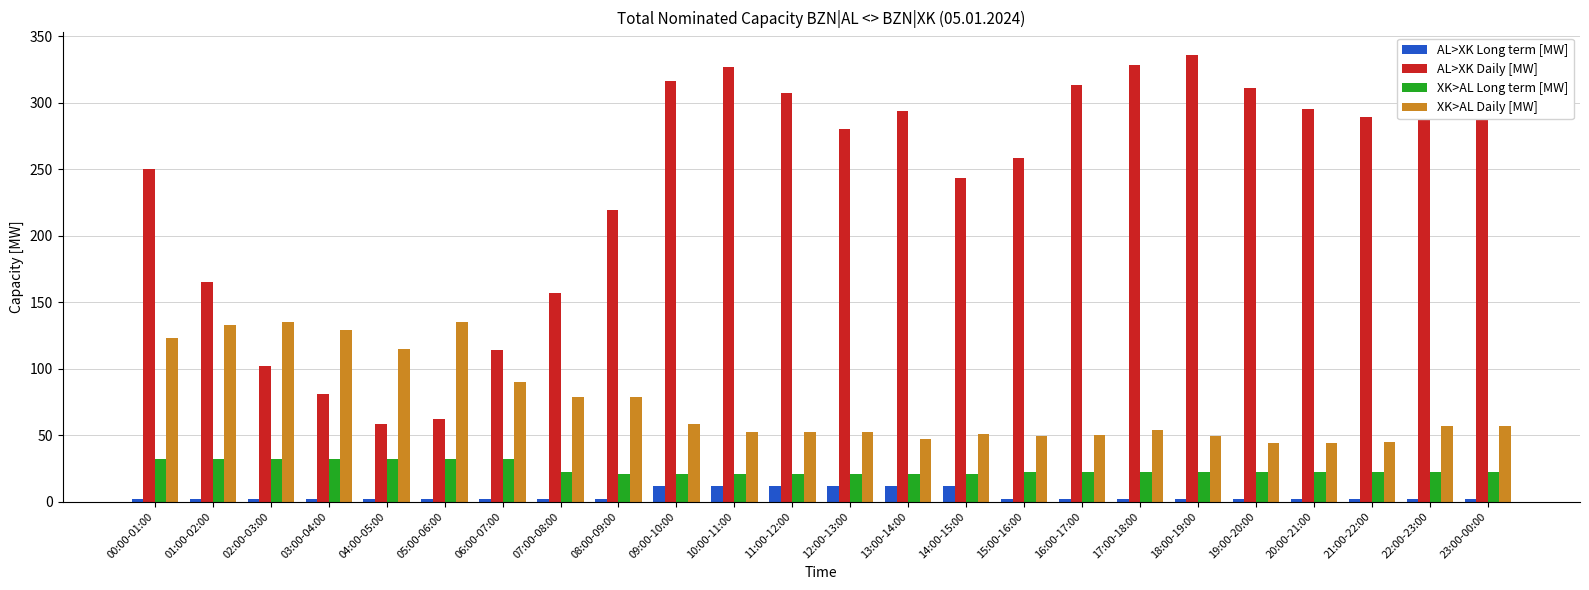

At which label does XK>AL Long term [MW] first exceed 22?

00:00-01:00